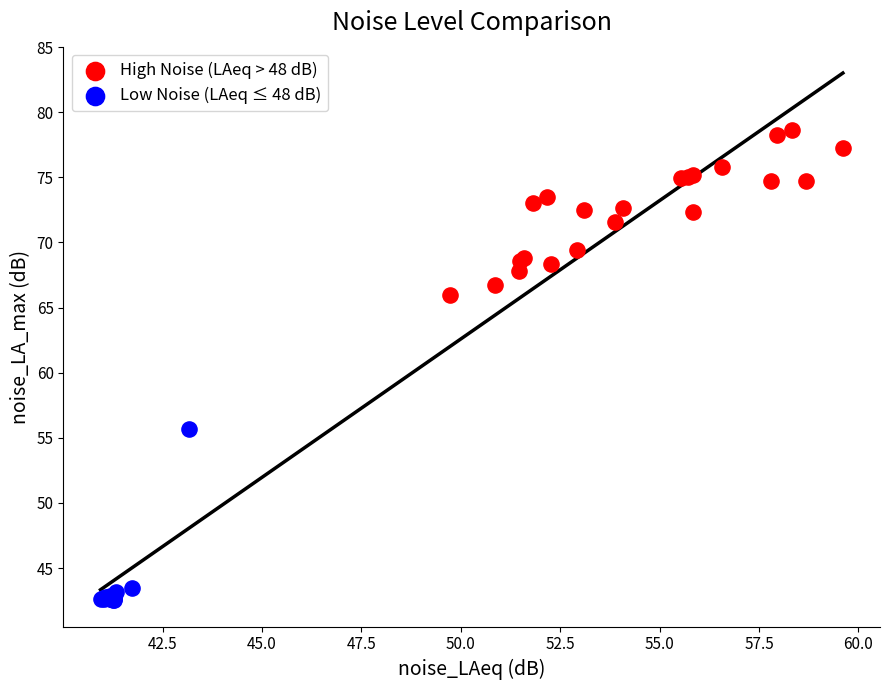

Which series contains the highest Y value?

High Noise (LAeq > 48 dB)